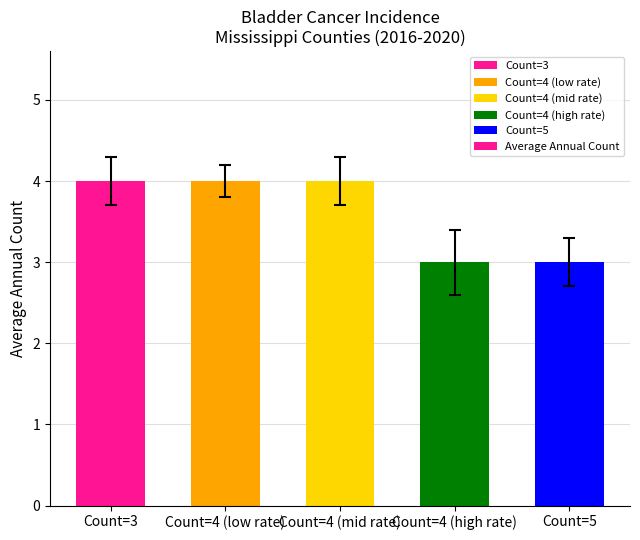

What is the greatest value displayed?

4